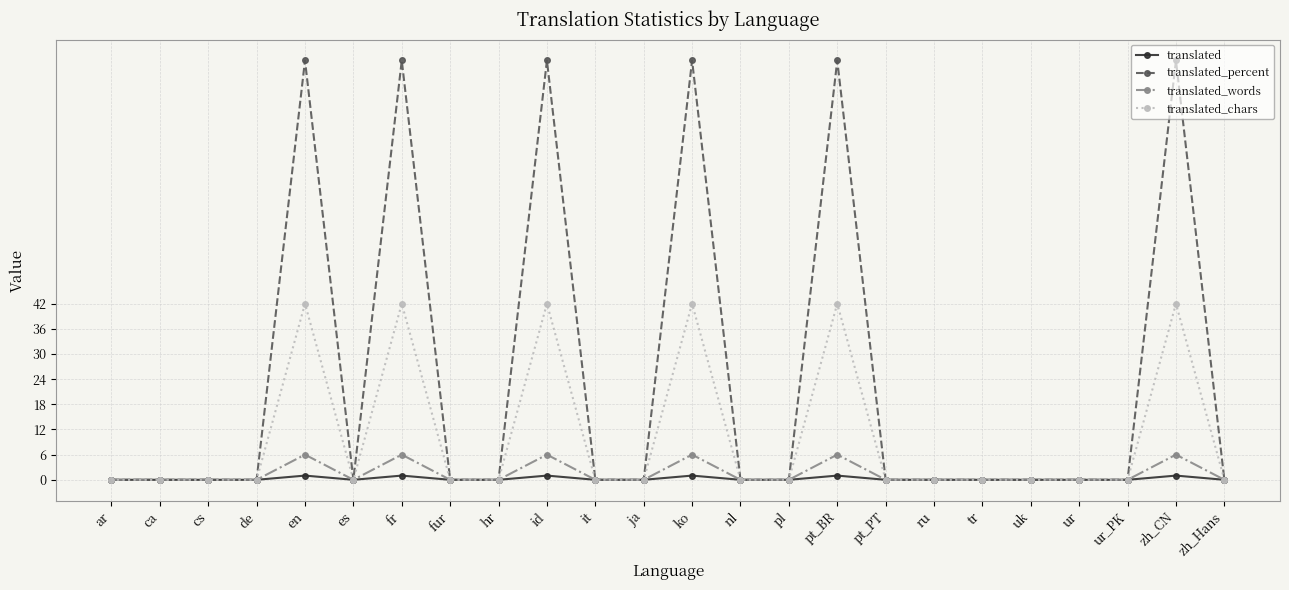

Which series has the largest total across all categories?

translated_percent